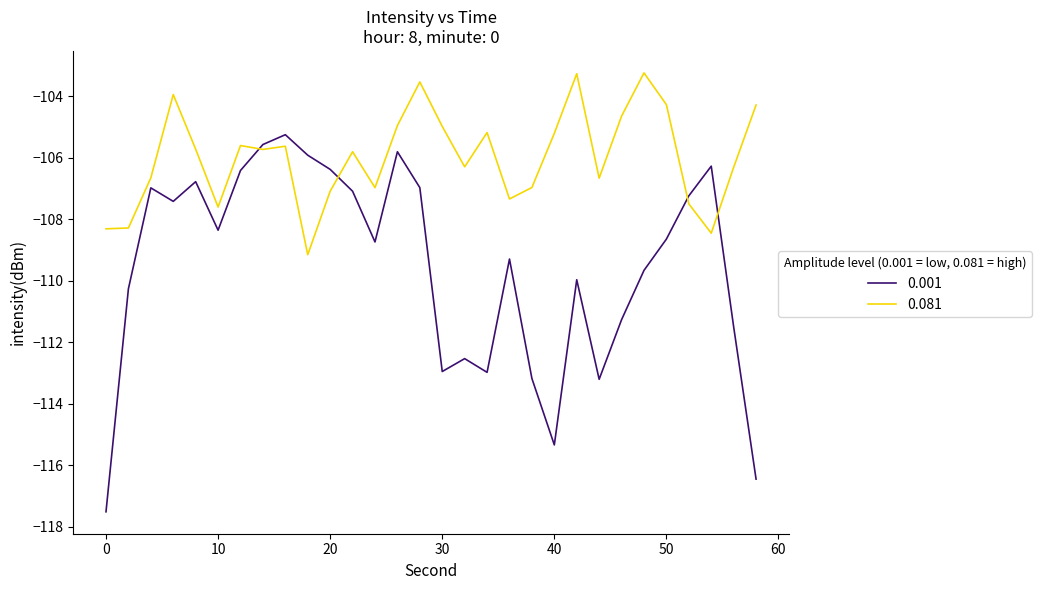

What is the greatest value displayed?

-103.2